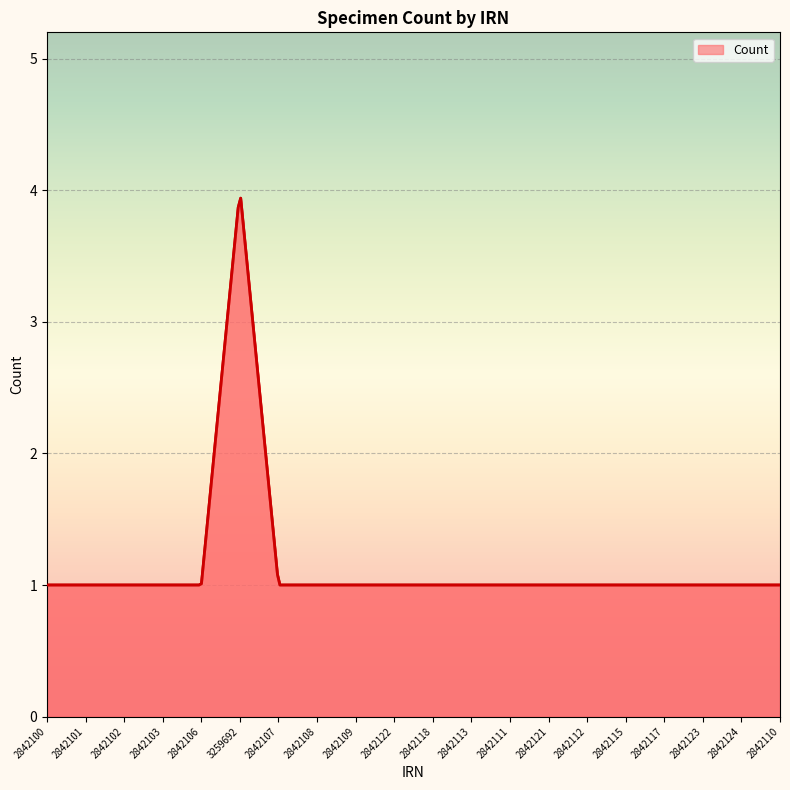

What is the difference between the maximum and minimum values?

2.9